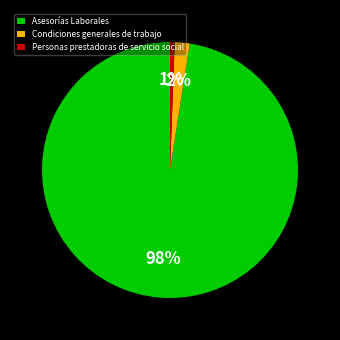

Is the sum of Condiciones generales de trabajo and Asesorías Laborales greater than half?

Yes